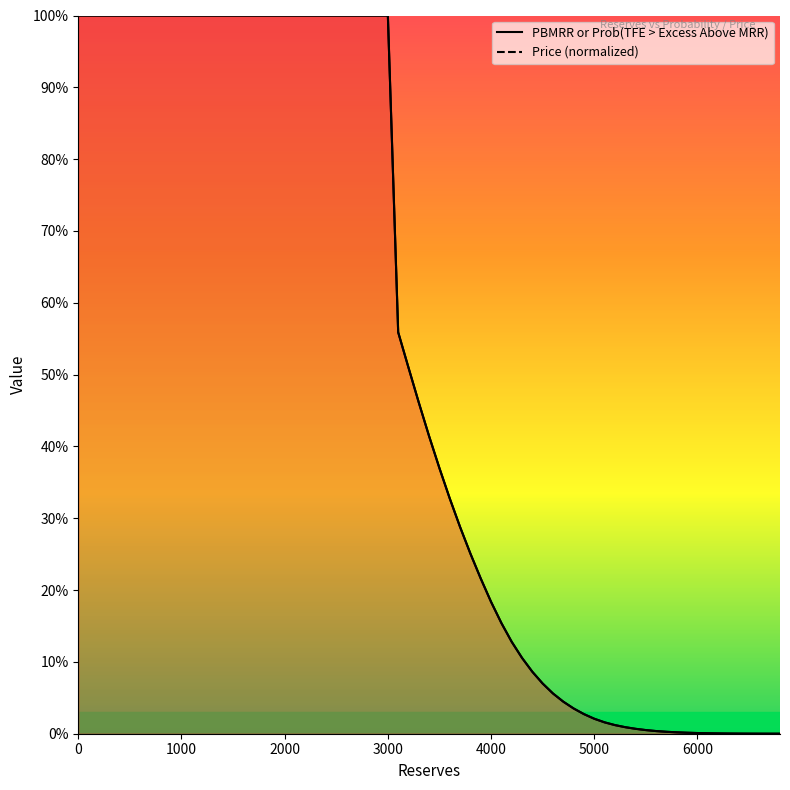

What is the difference between the Price values at 0 and 6200?

1.0